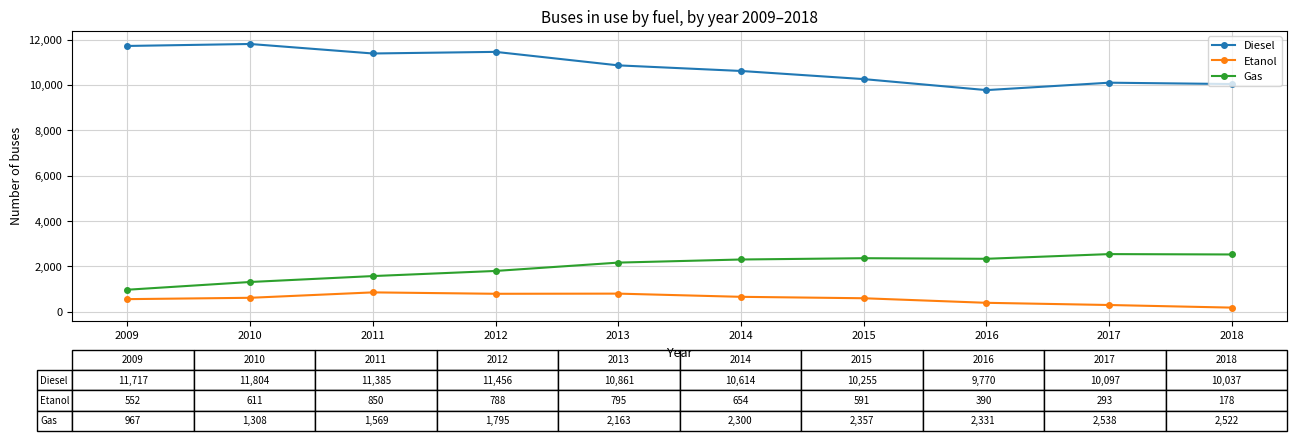

The value of Gas at 2009 is 1639. True or false?

False